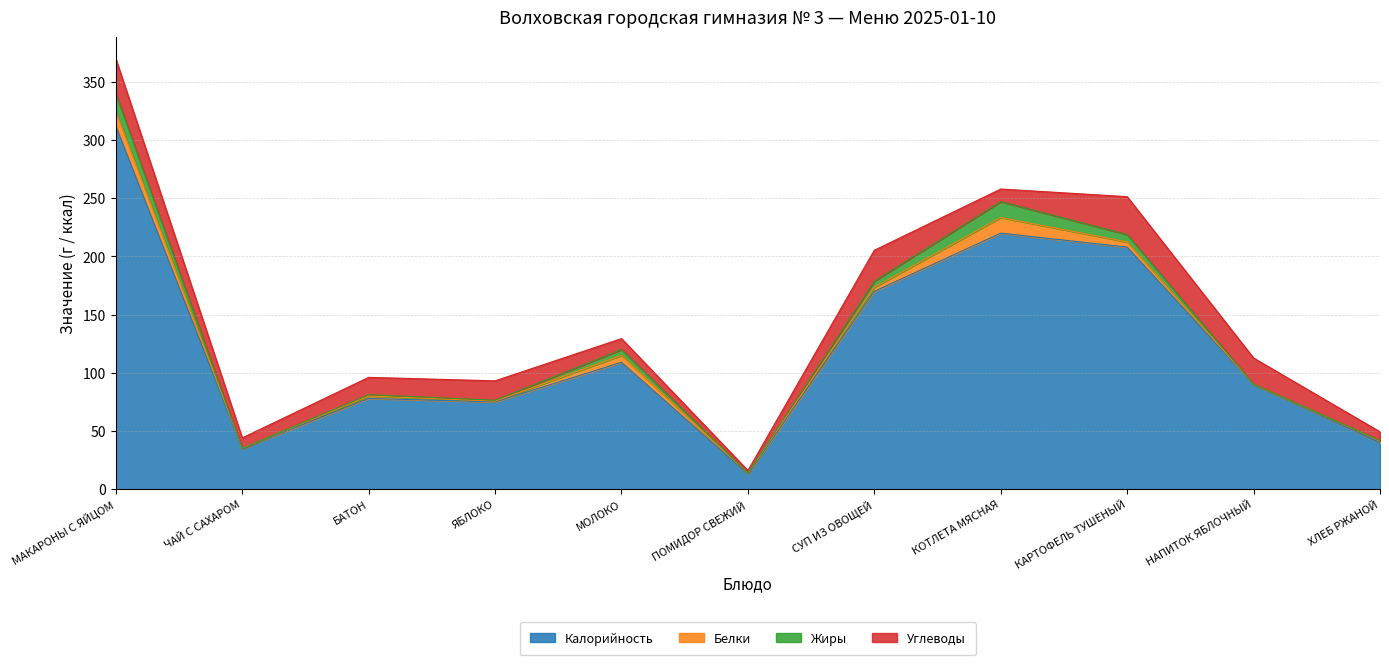

How many lines are shown in the chart?

4